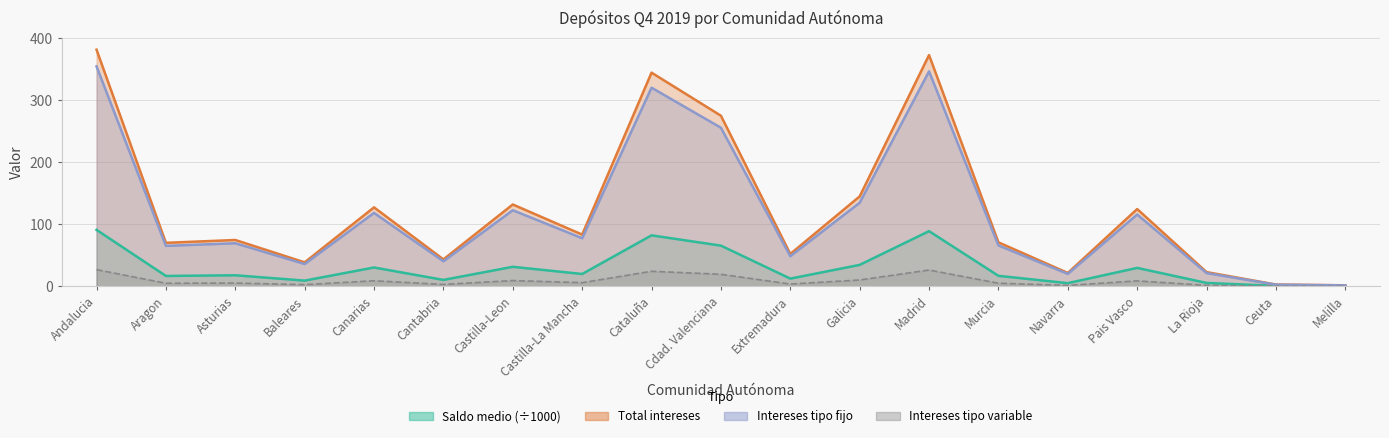

Rank the series by their maximum value, from lowest to highest.

Total intereses, Saldo medio, Intereses tipo variable, Intereses tipo fijo